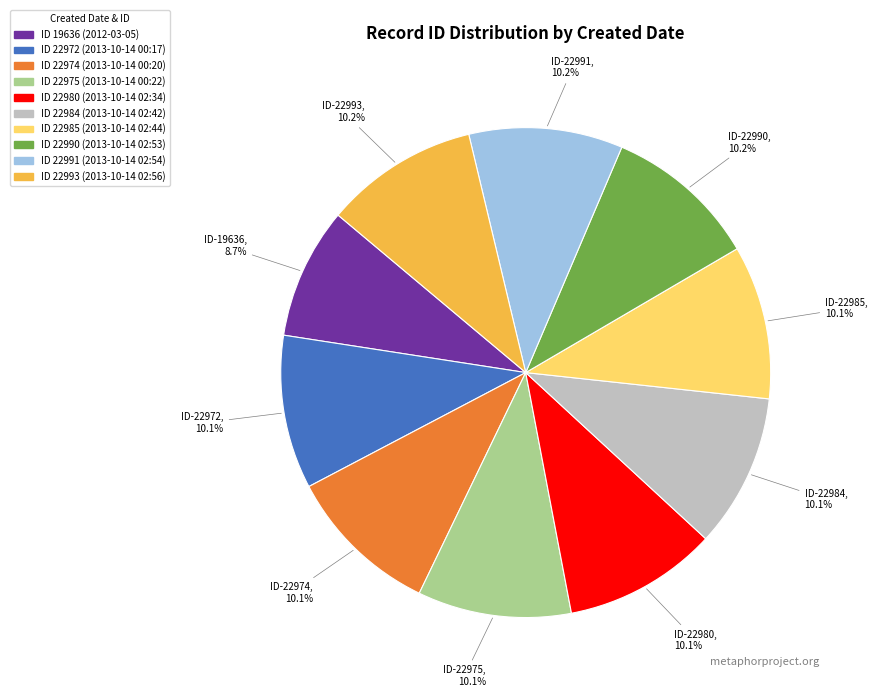

Is there a majority slice in this chart?

No